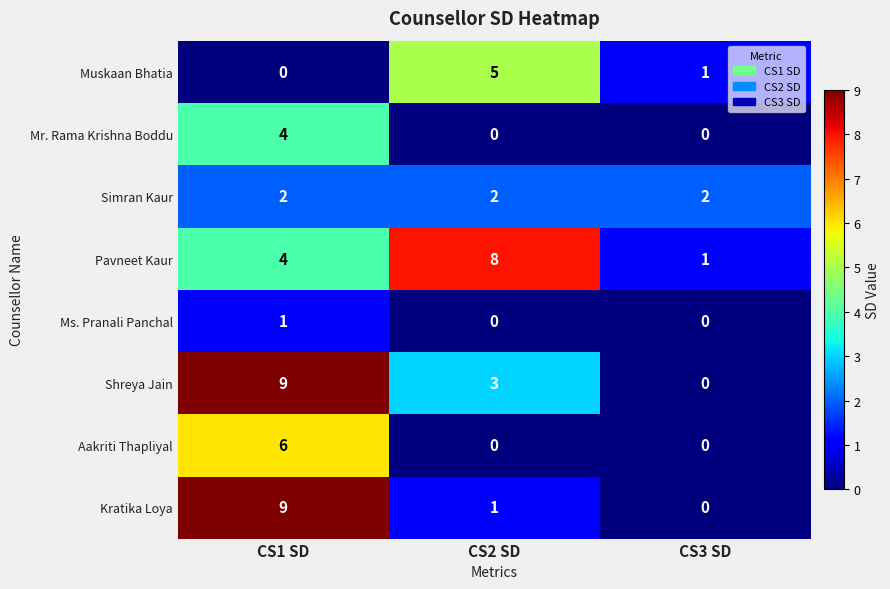

Where is Kratika Loya nearest to the value 4?

CS2 SD